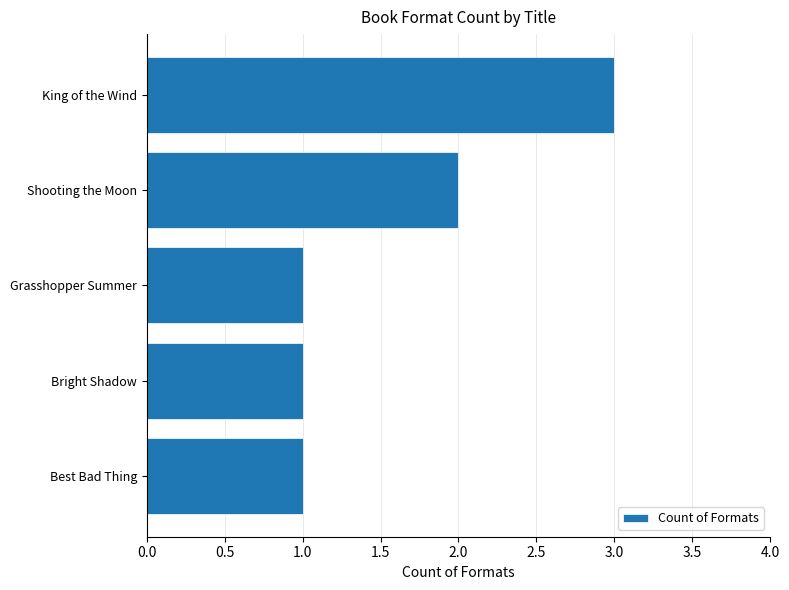

What is the average value?

2